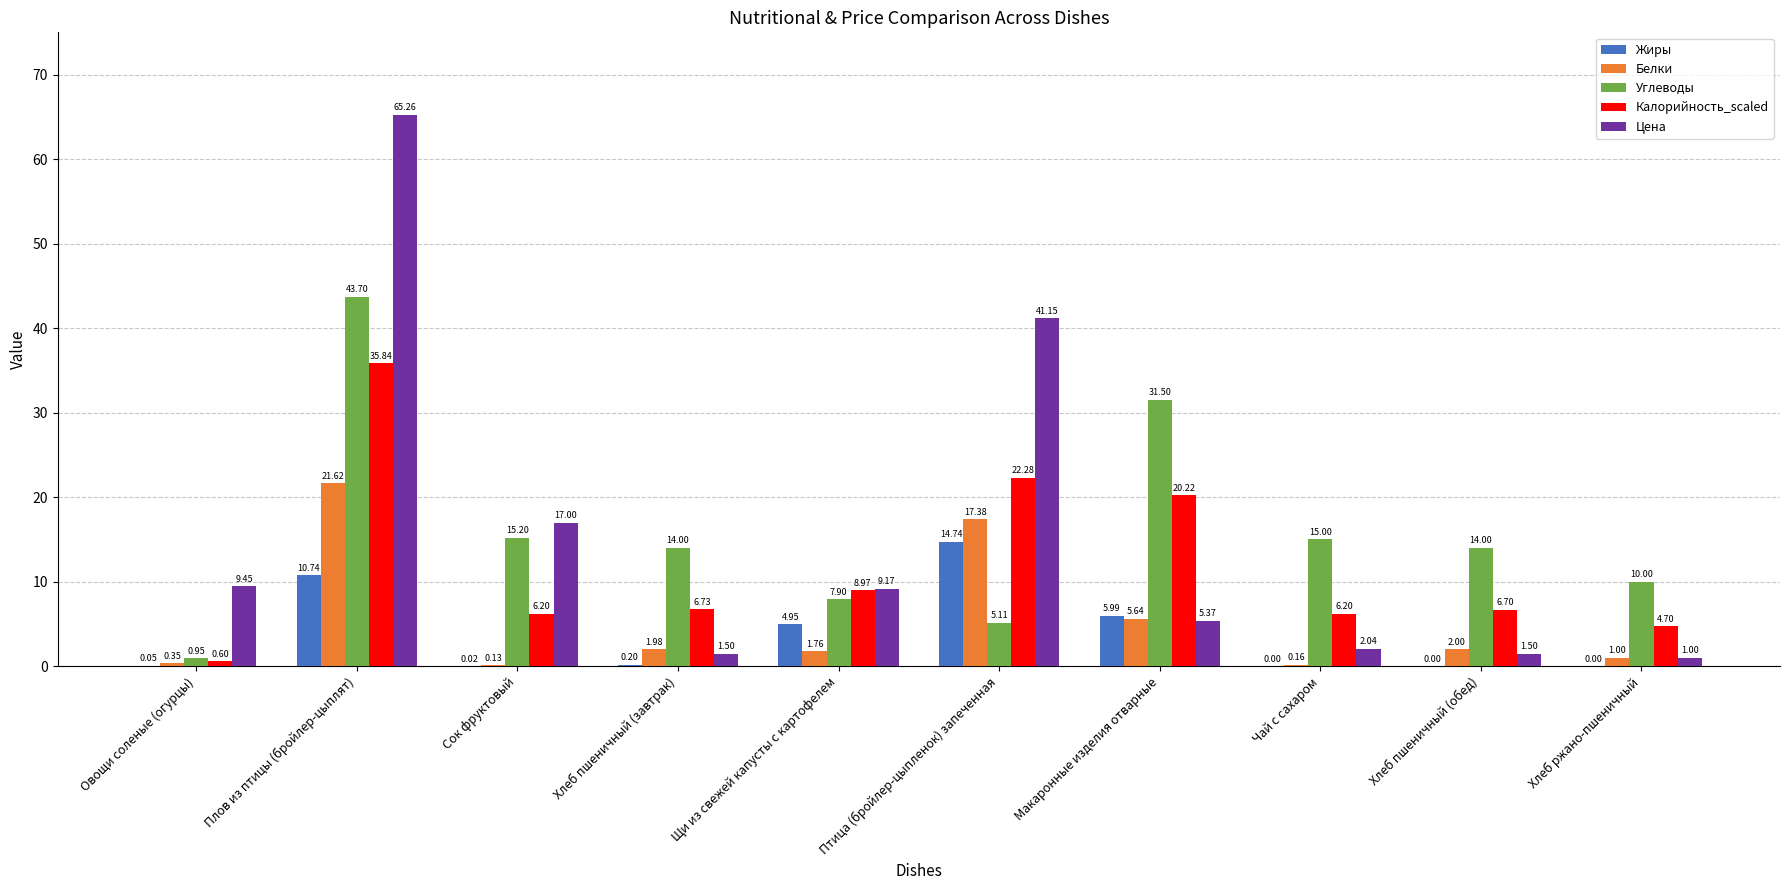

What is the sum of the Белки values at Хлеб ржано-пшеничный and Хлеб пшеничный (завтрак)?

3.0